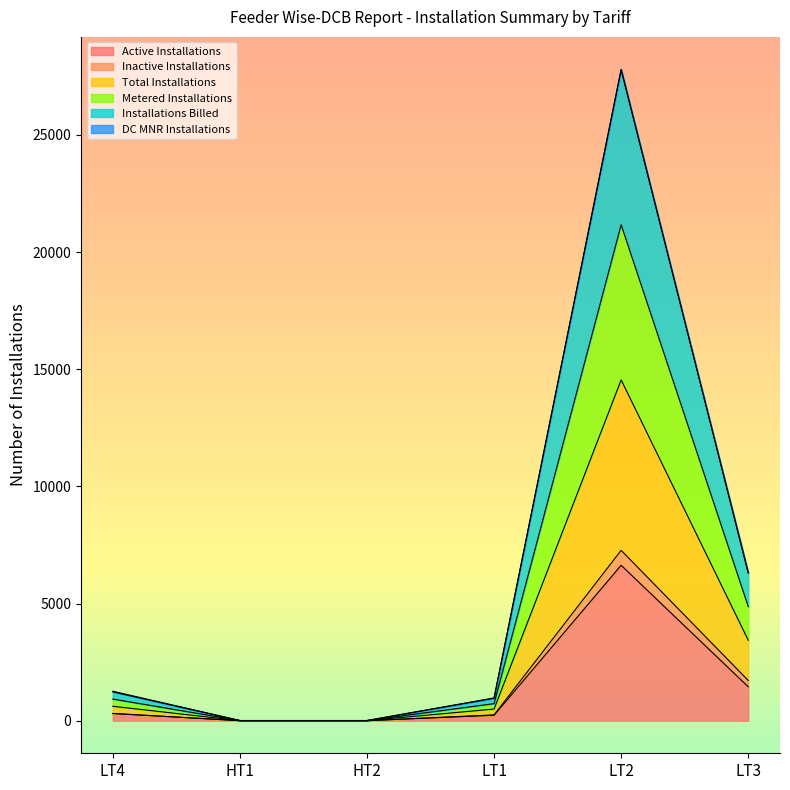

Where is Active Installations nearest to the value 3317?

LT3